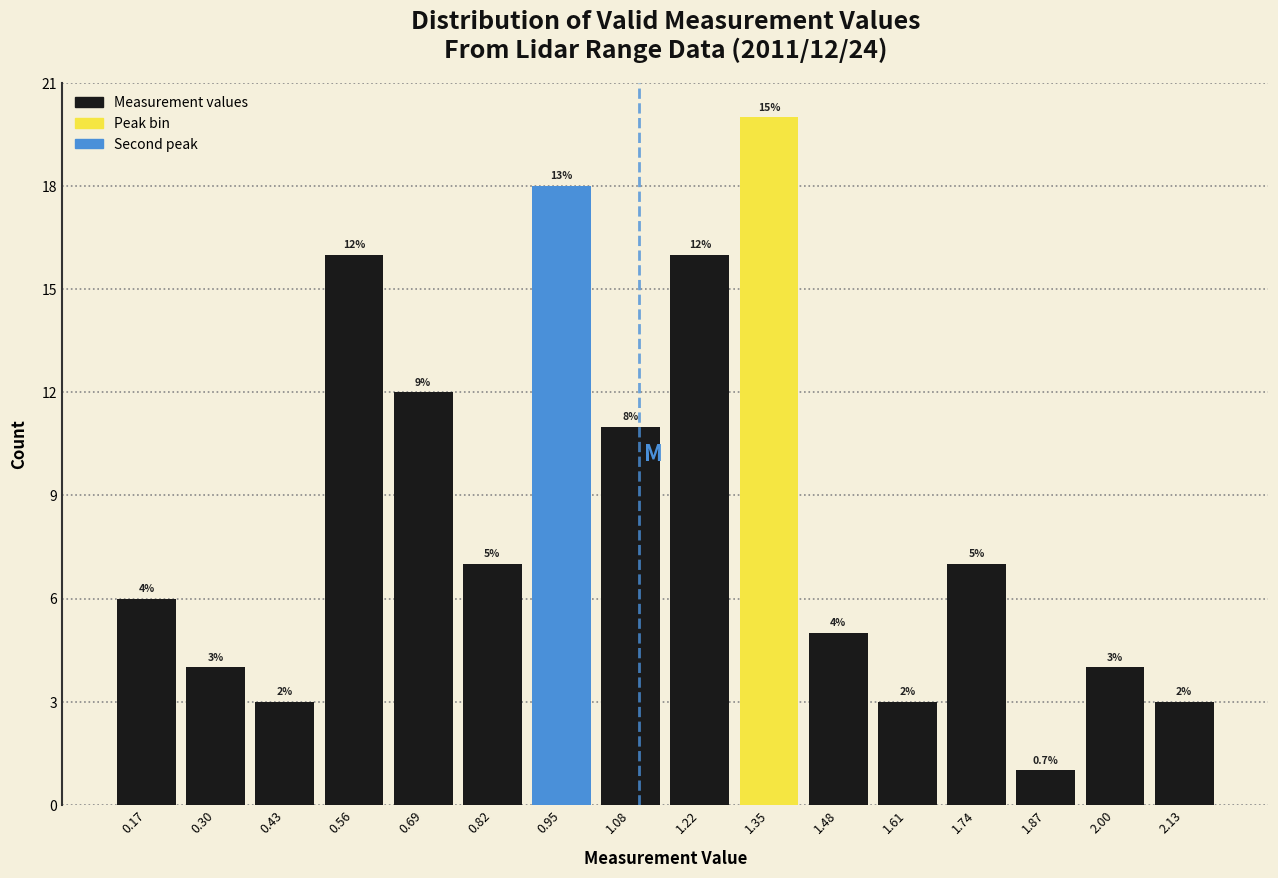

Over which range of the x-axis is the bar tallest?

1.28 to 1.42